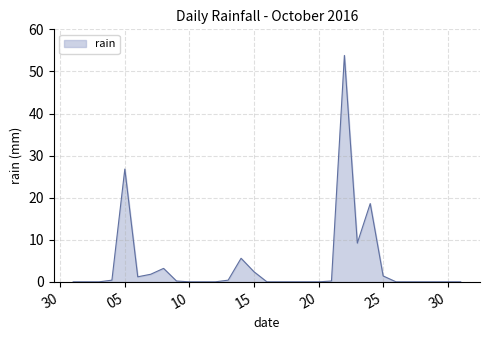

What is the maximum value shown in the chart?

53.8